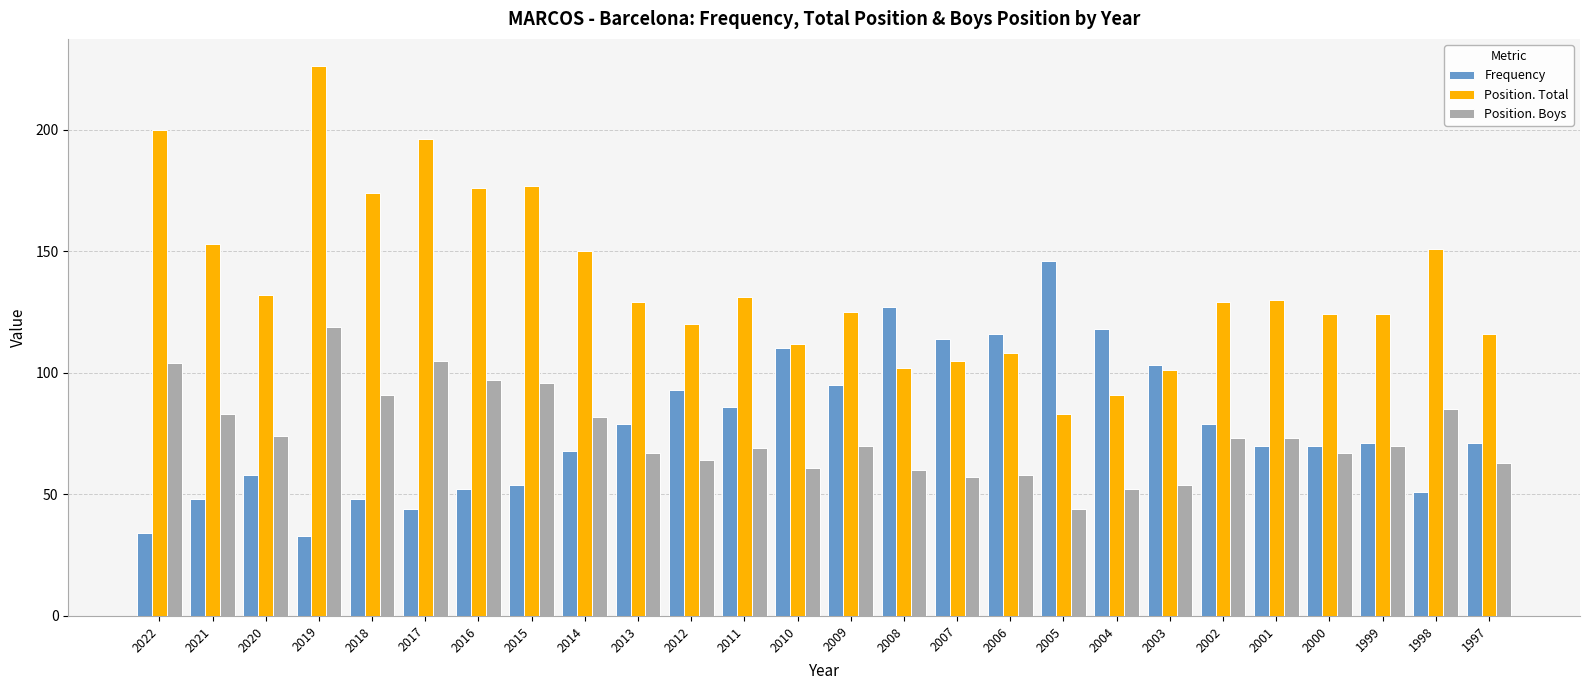

Does the chart contain any negative values?

No